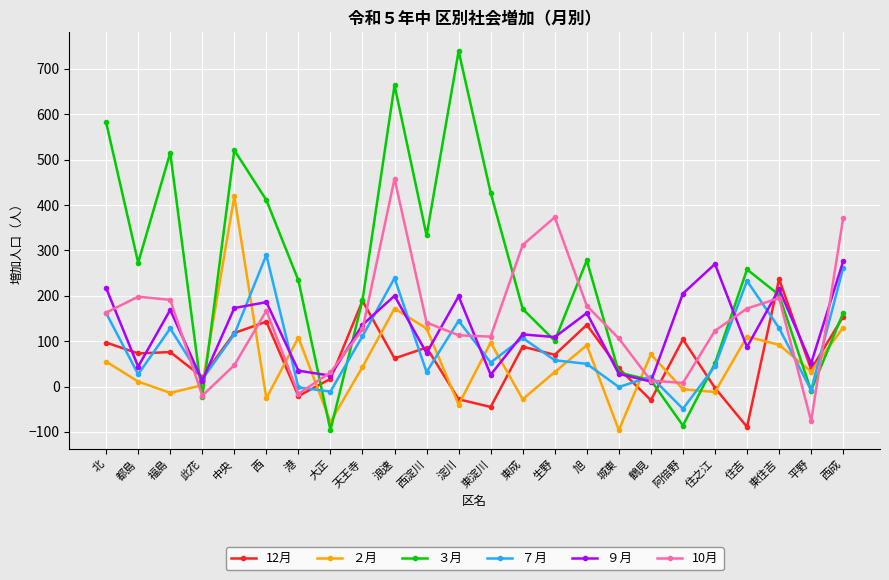

How many data points does each series have?

24